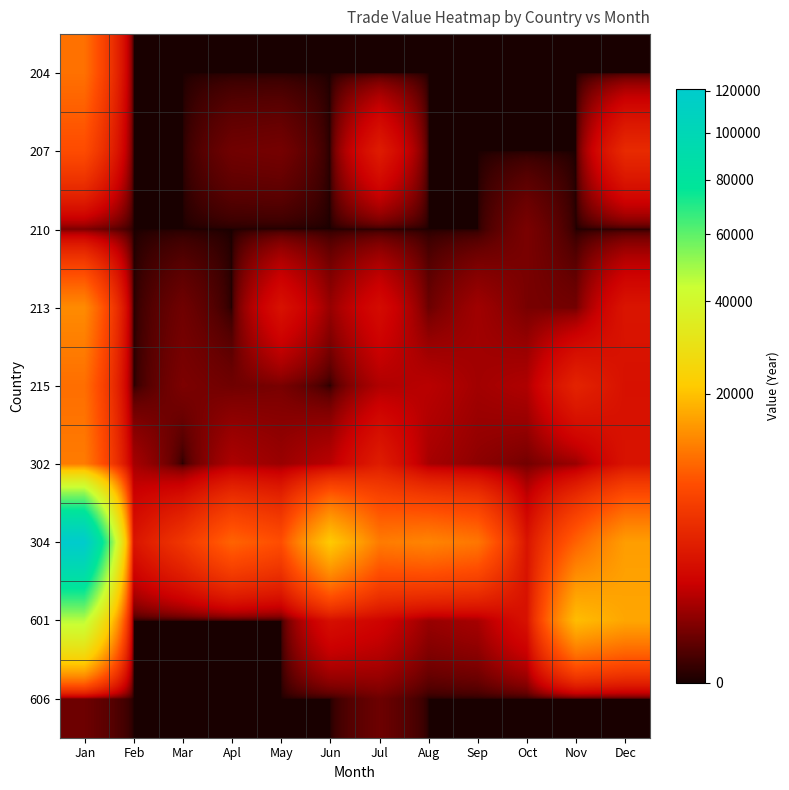

Between Feb and Aug, which is larger?

Feb